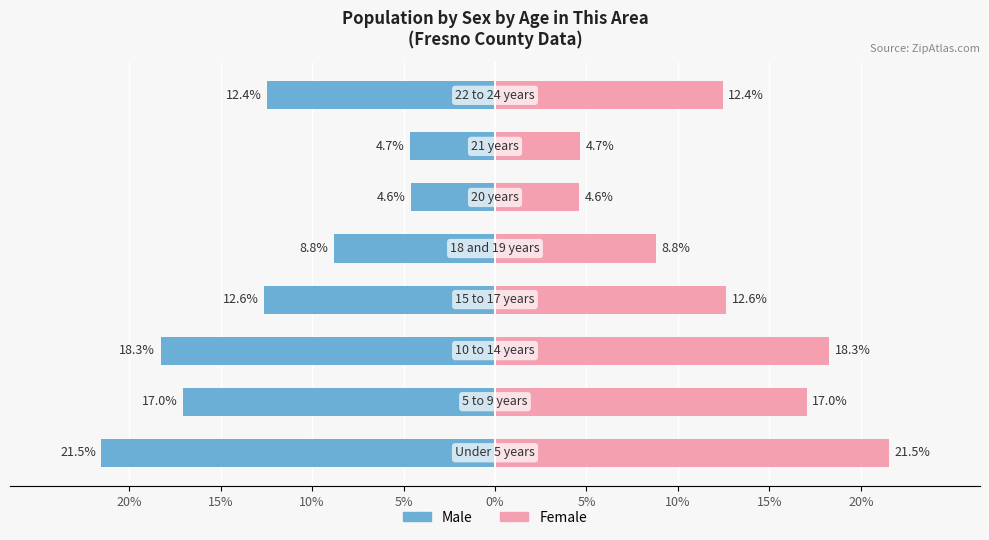

What are all the series names shown in the legend?

Male, Female